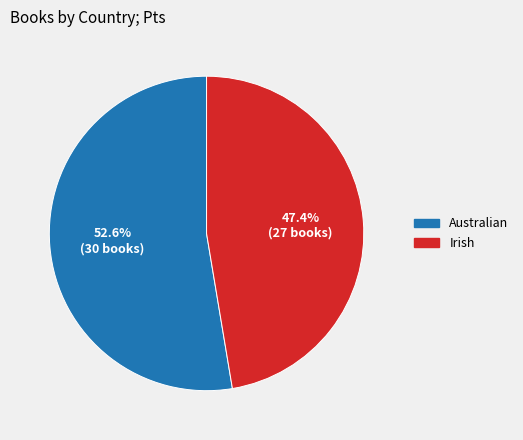

What is the total percentage of Irish and Australian?

100.0%